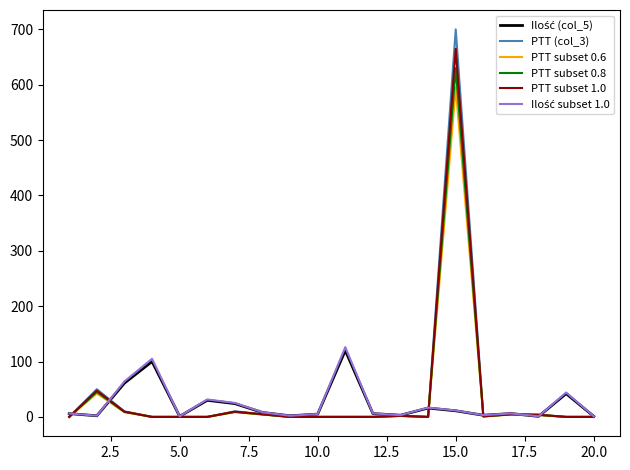

Which series has the largest range (max minus min)?

PTT (col_3)